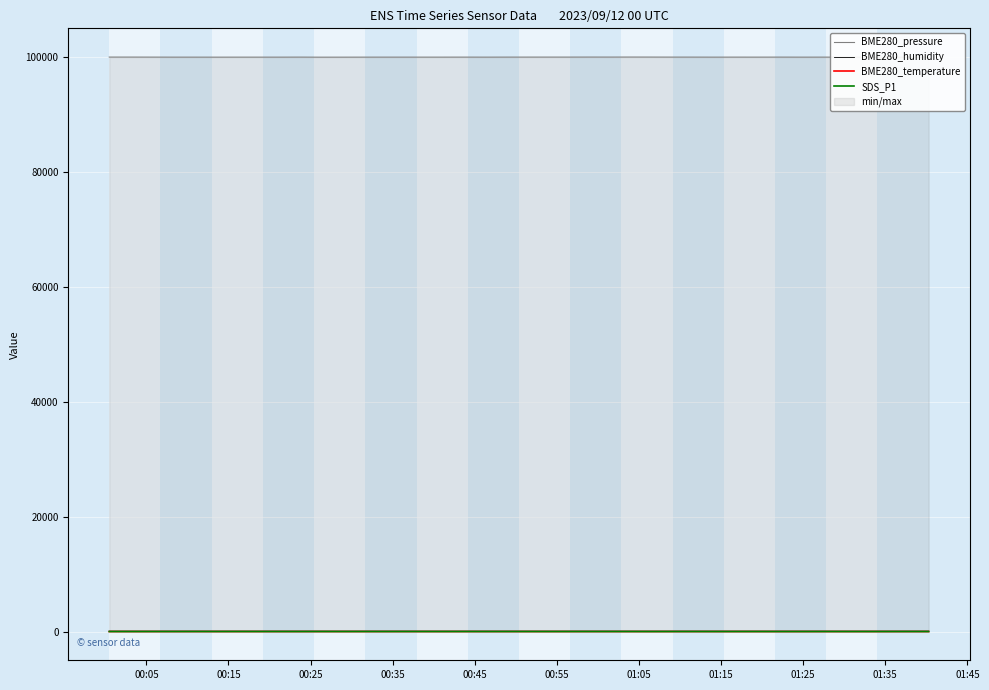

How many distinct data groups are displayed?

4